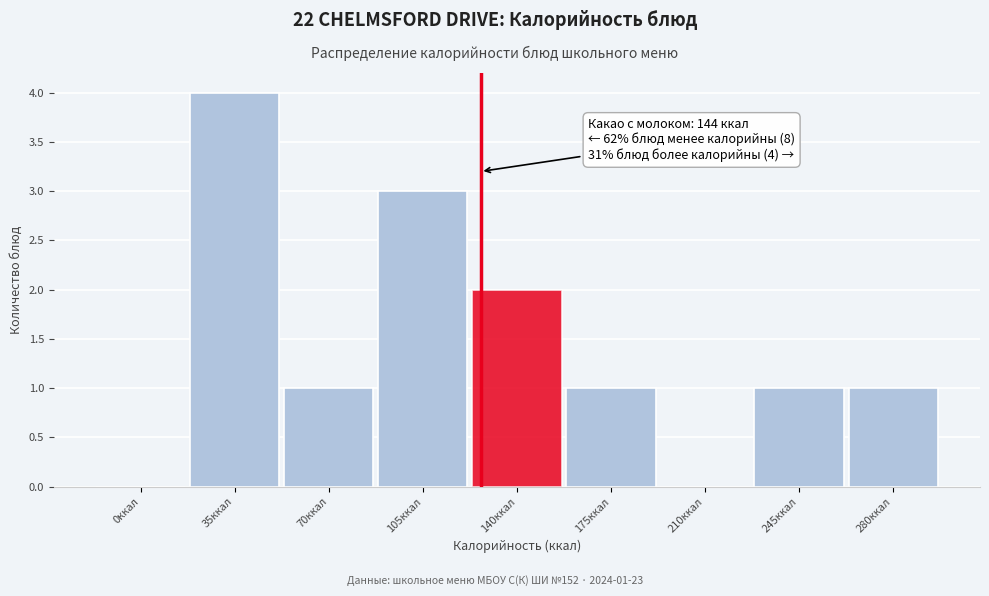

Reading right to left, list all the values displayed in this chart.

280ккал=1	245ккал=1	210ккал=0	175ккал=1	140ккал=2	105ккал=3	70ккал=1	35ккал=4	0ккал=0